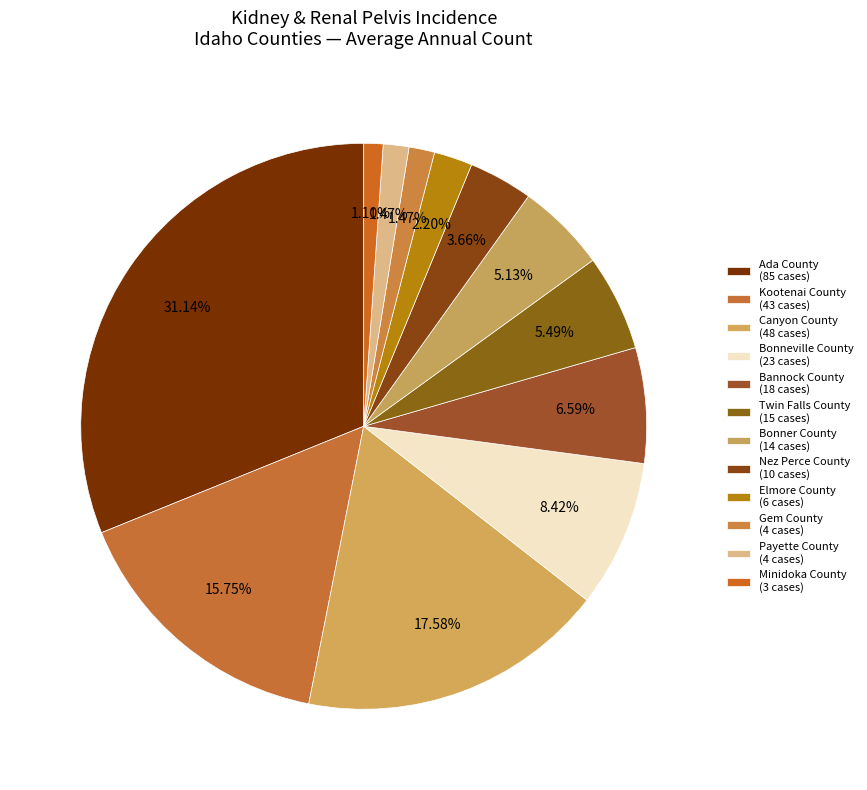

Between Twin Falls County and Canyon County, which is larger?

Canyon County